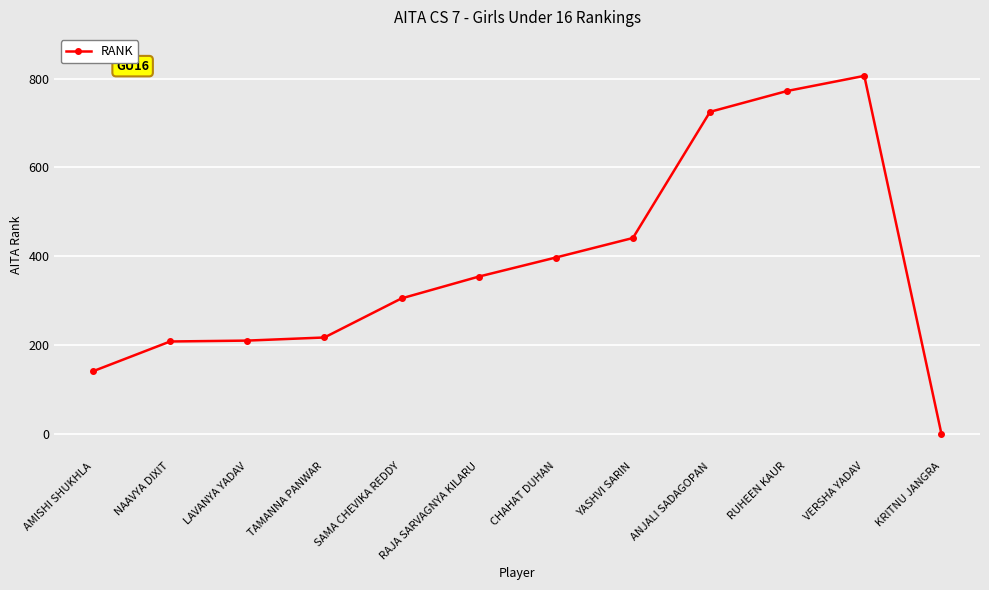

How many values are above zero?

11